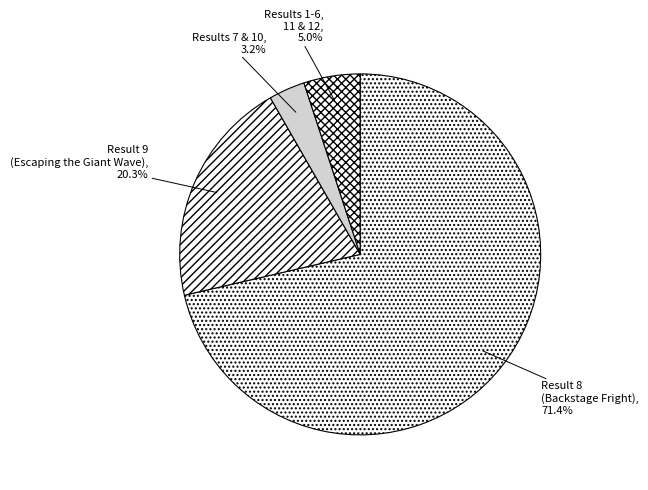

Is there a majority slice in this chart?

Yes